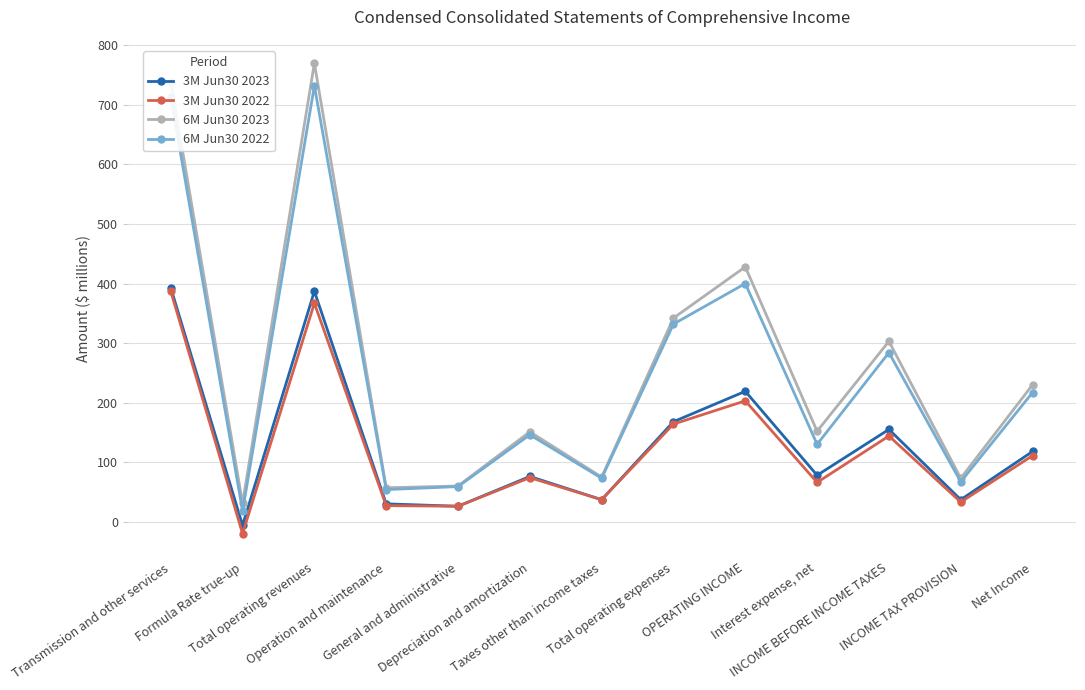

How many values in the 6M Jun30 2022 series are below 146?

6